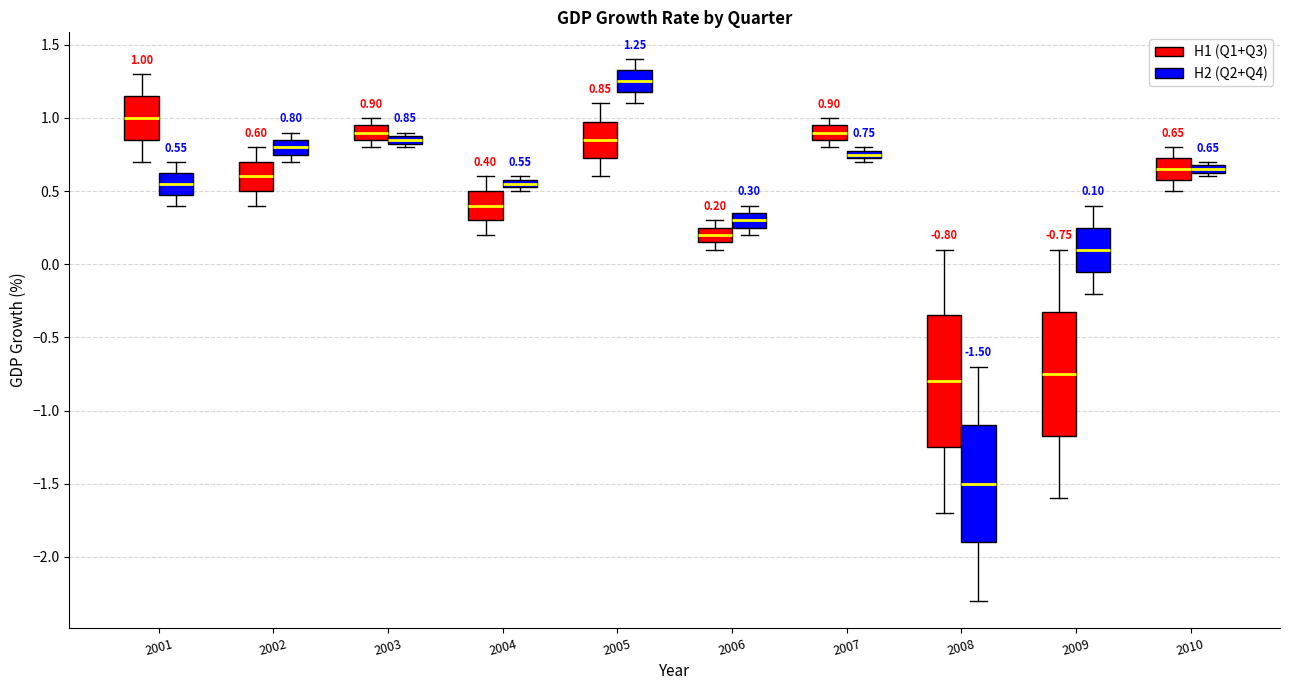

Which box's median line is the highest?

2005 (H2 (Q2+Q4))